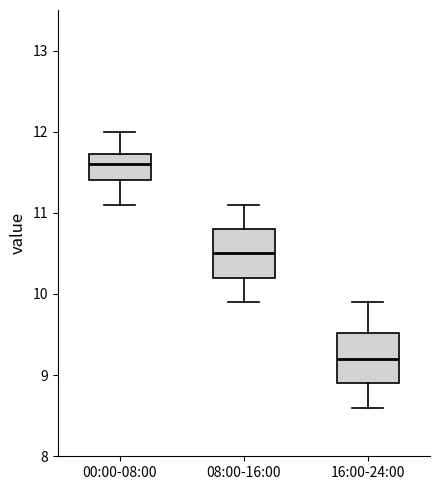

Which box's median line is the highest?

00:00-08:00